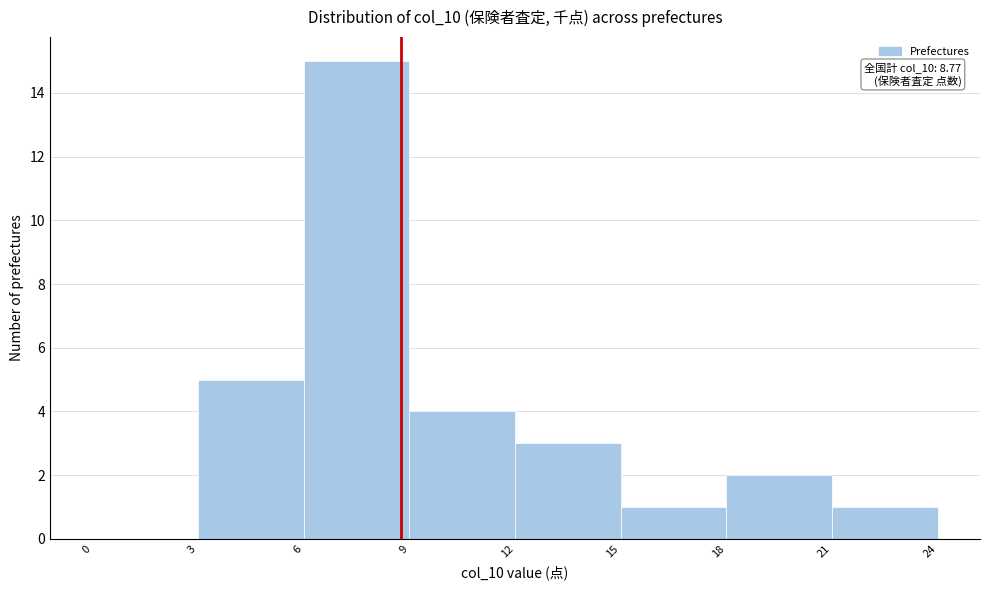

Which range on the x-axis has the tallest bar?

6 to 9